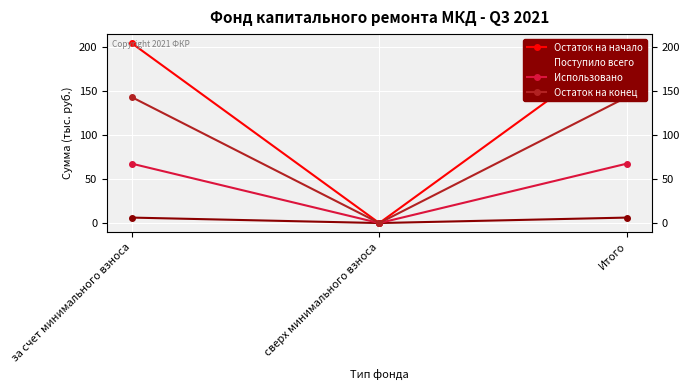

What is the maximum value for Остаток на начало?

204.6